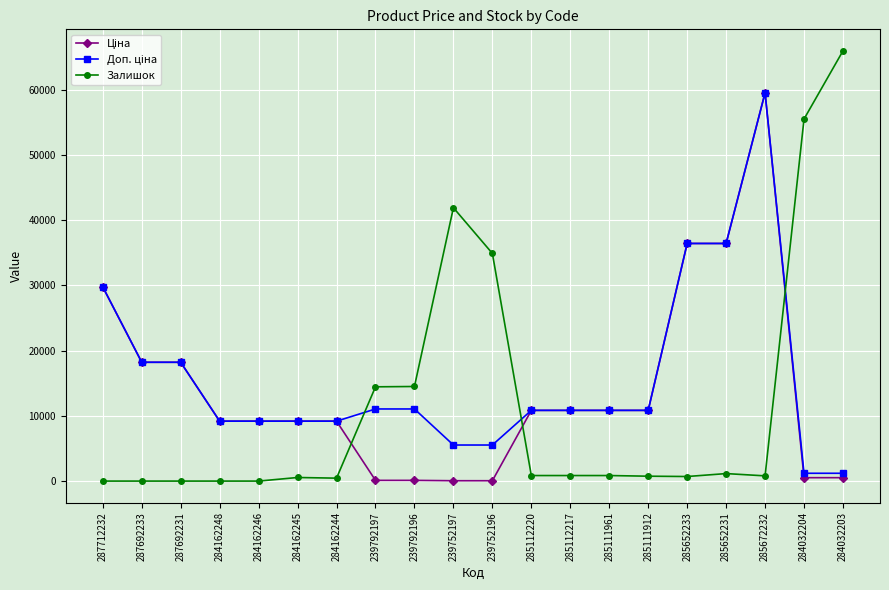

How many lines are shown in the chart?

3